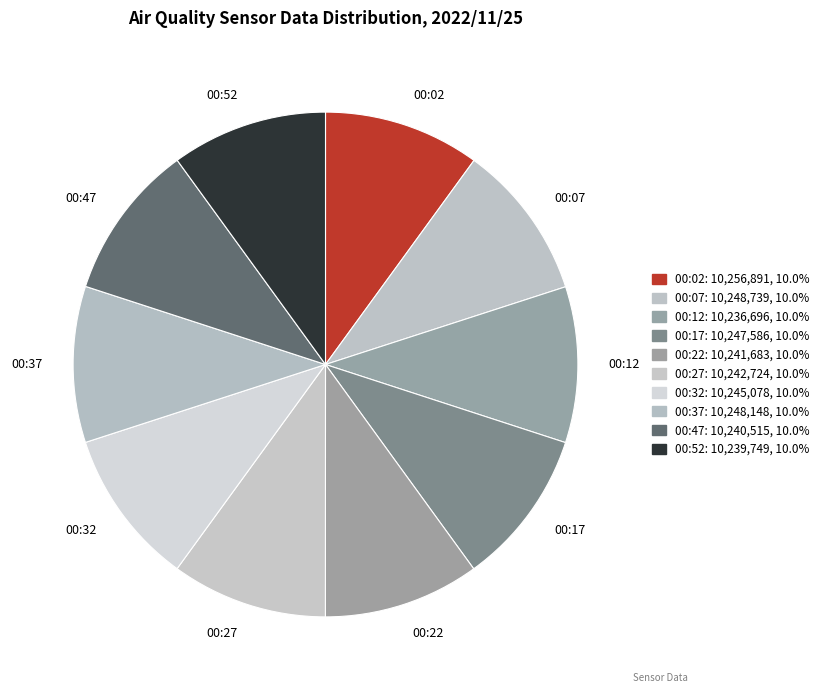

Combined, do 00:22 and 00:52 account for over 50%?

No